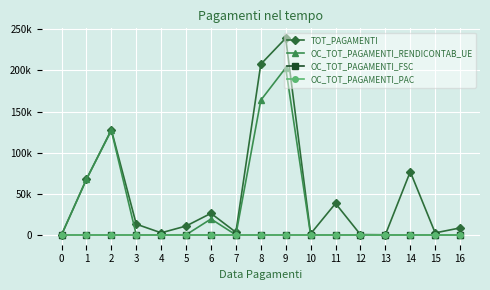

Is this an area chart (filled region under the line)?

No